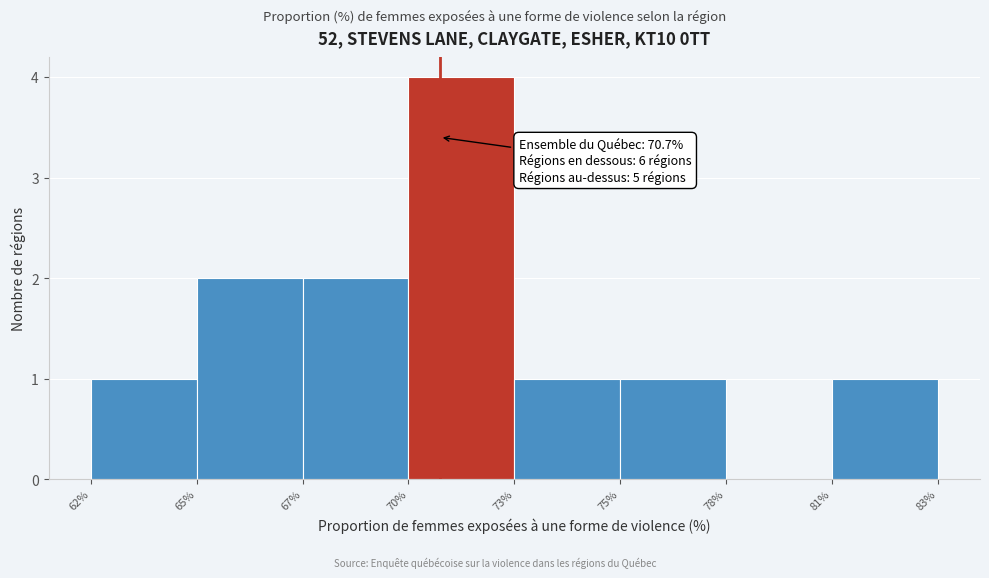

Reading left to right, what are all the values shown in this chart?

62%=1	67%=2	70%=2	73%=4	75%=1	78%=1	81%=0	83%=1